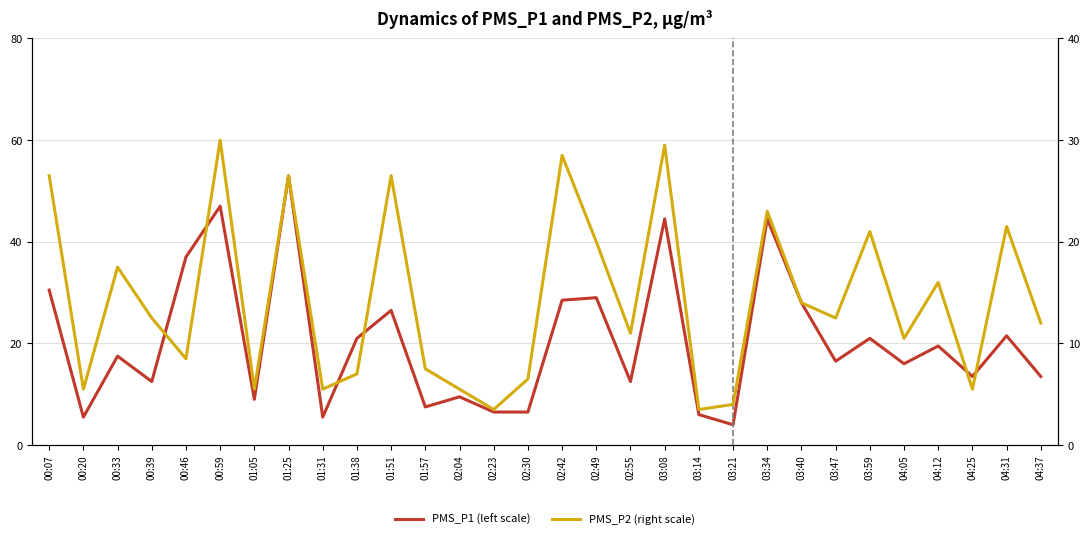

Where does the PMS_P2 (right scale) series first go above 12?

00:07